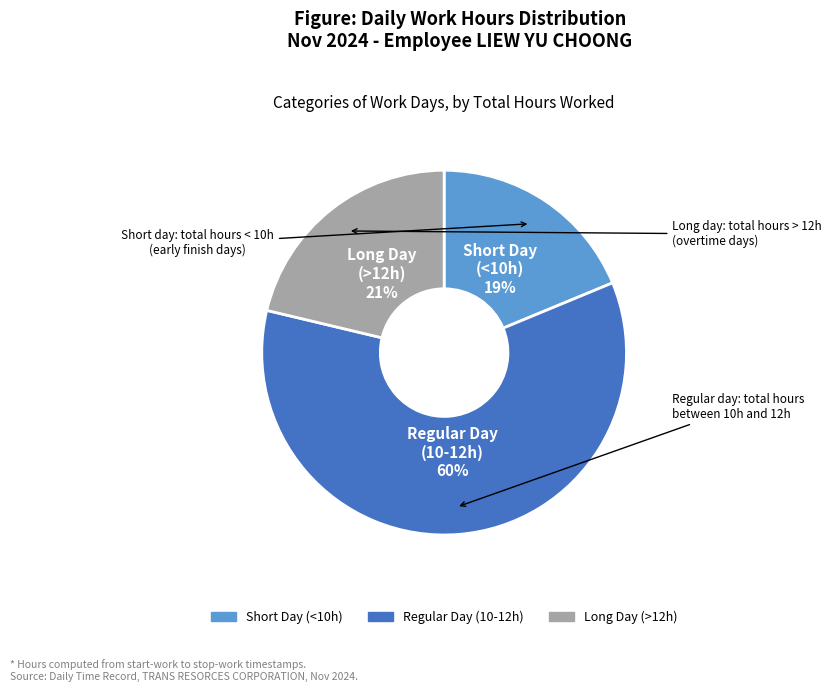

To the nearest percent, what is the difference between the largest and smallest slice percentages?

41%